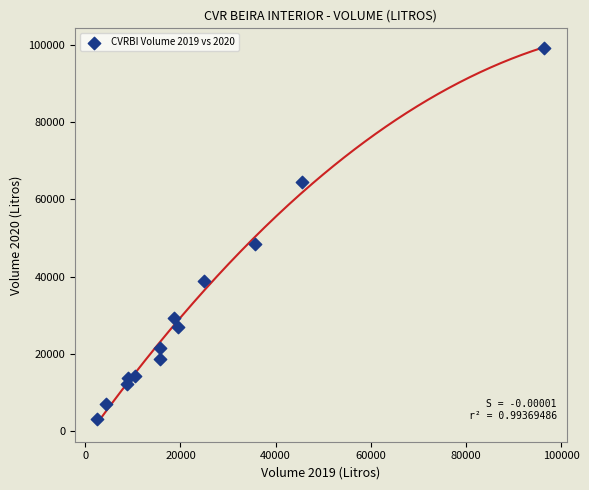

What is the range of X values (max minus min)?

93869